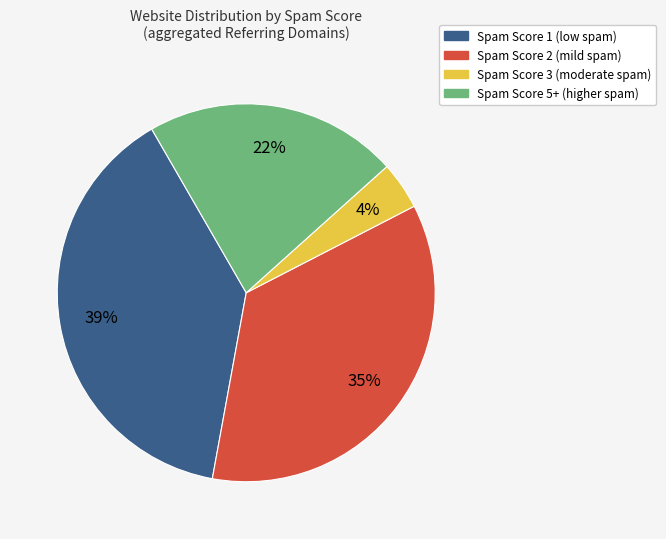

To the nearest percent, what is the average slice percentage?

25%